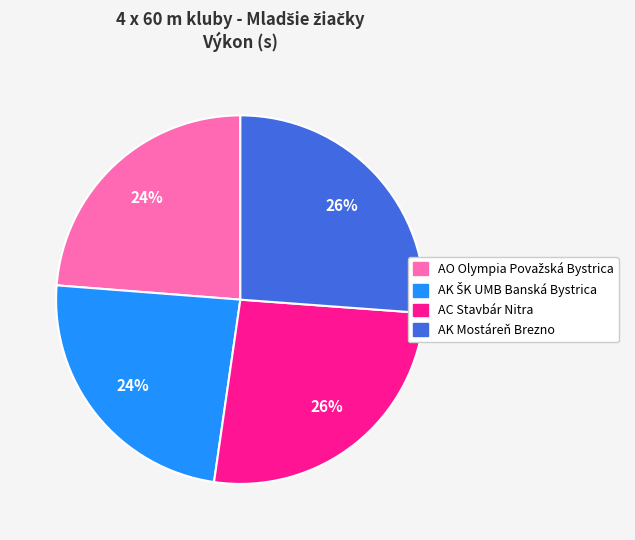

To the nearest percent, what is the average slice percentage?

25%